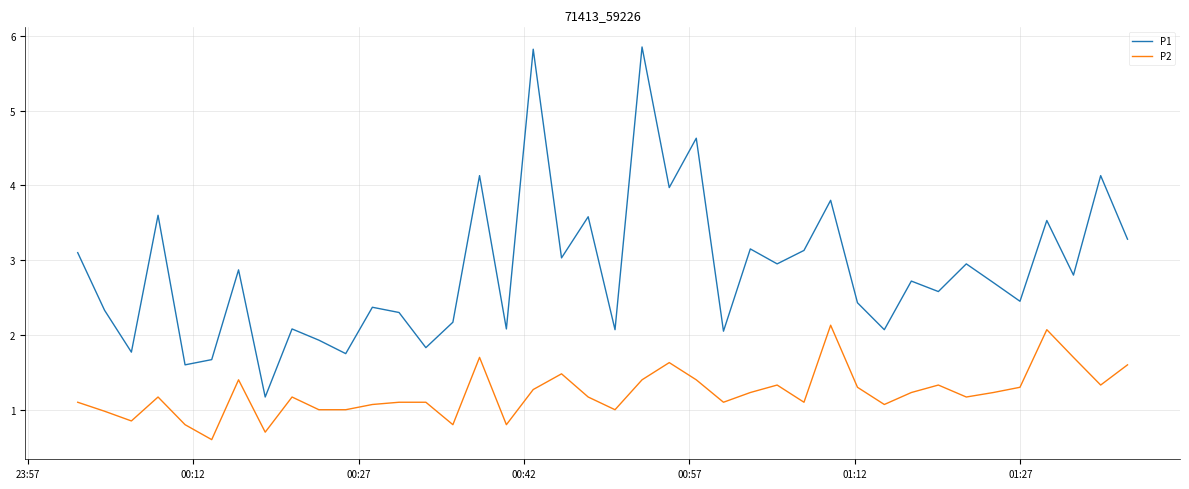

What are all the series names shown in the legend?

P1, P2